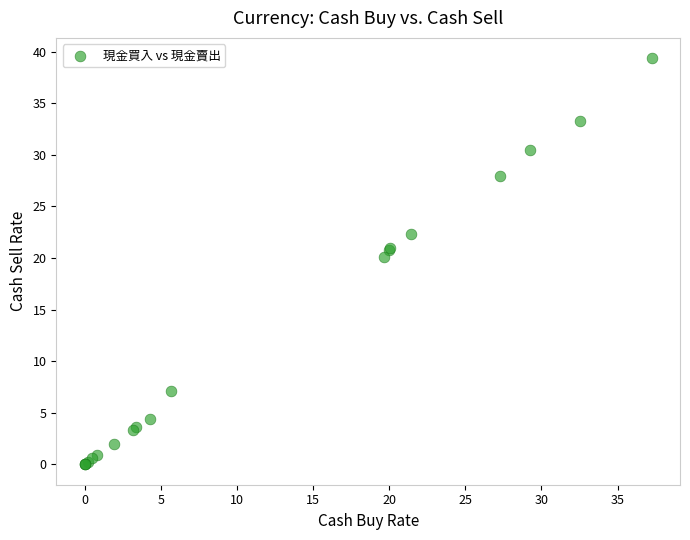

What Y value in the scatter plot is closest to 19?

20.1